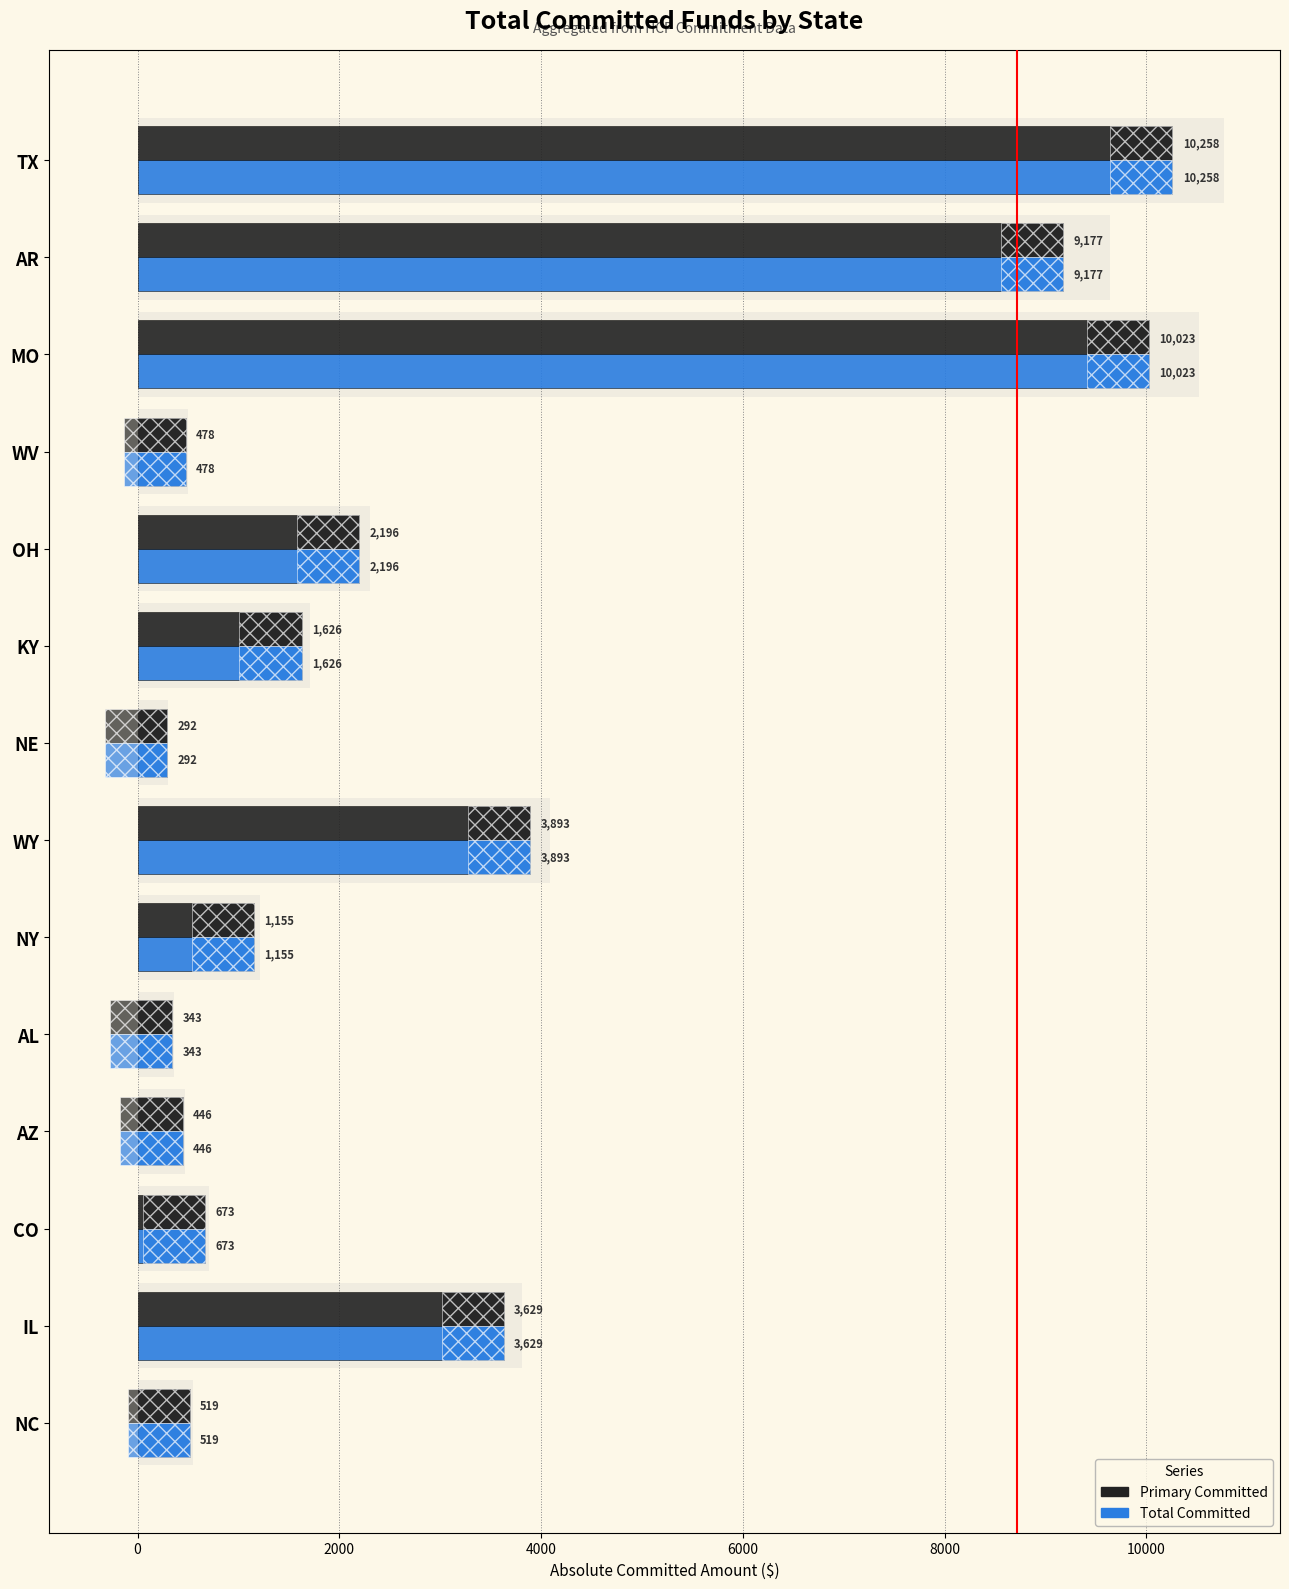

What is the difference between the second highest and second lowest values in the Total Committed series?

9680